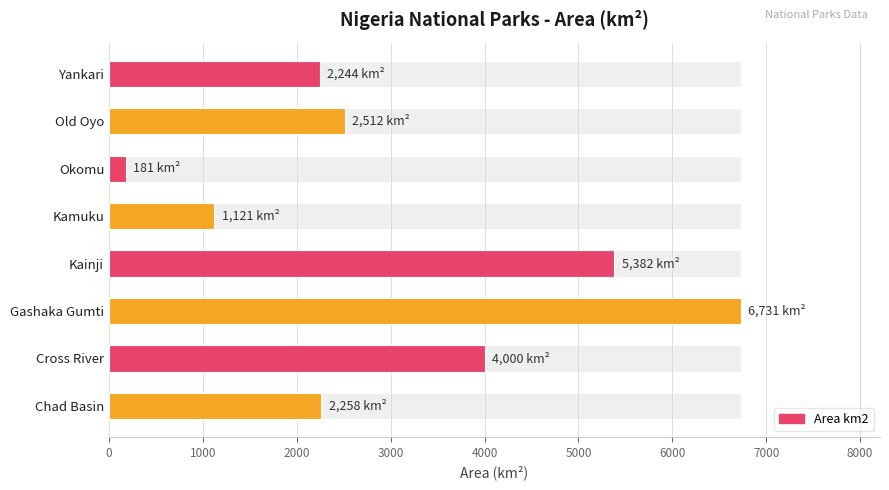

Where is the data nearest to the value 3456?

Cross River